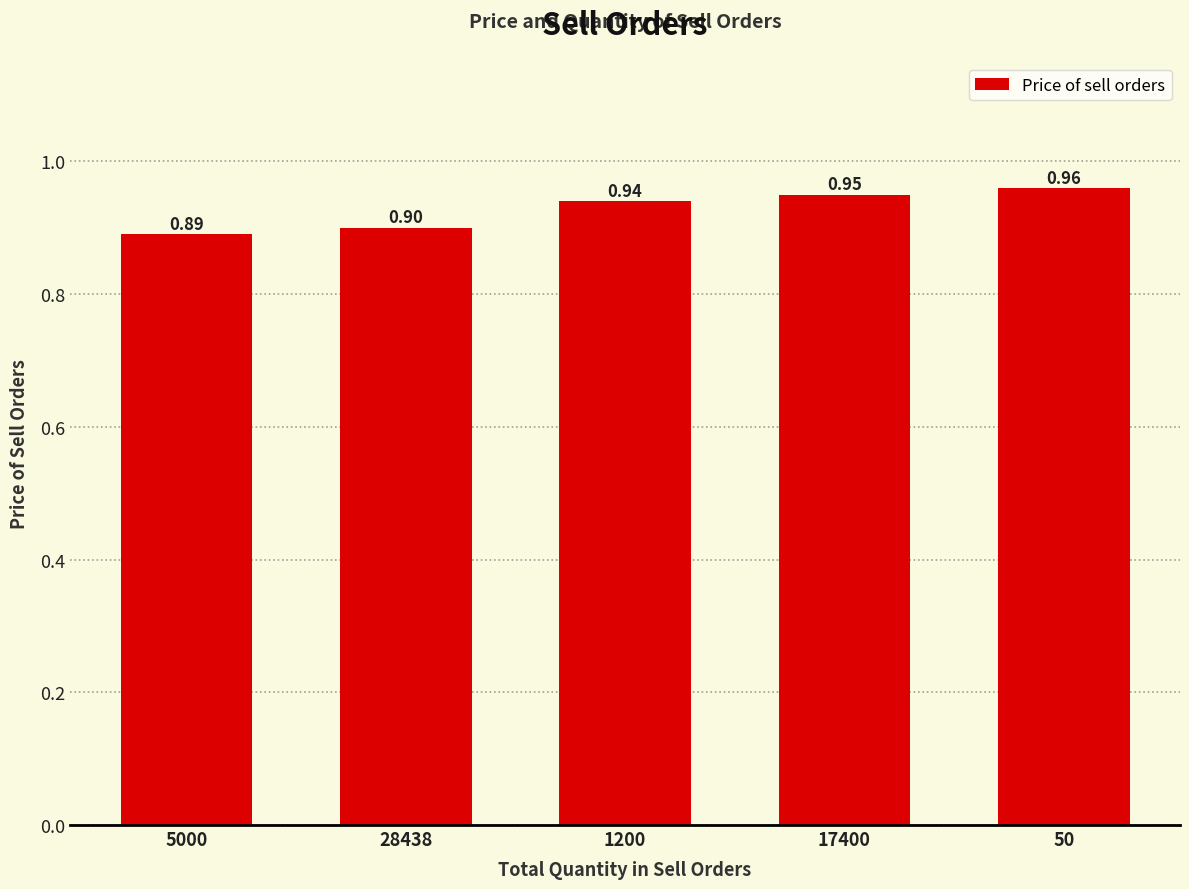

True or false: the data shows 1.4 at 28438.

False